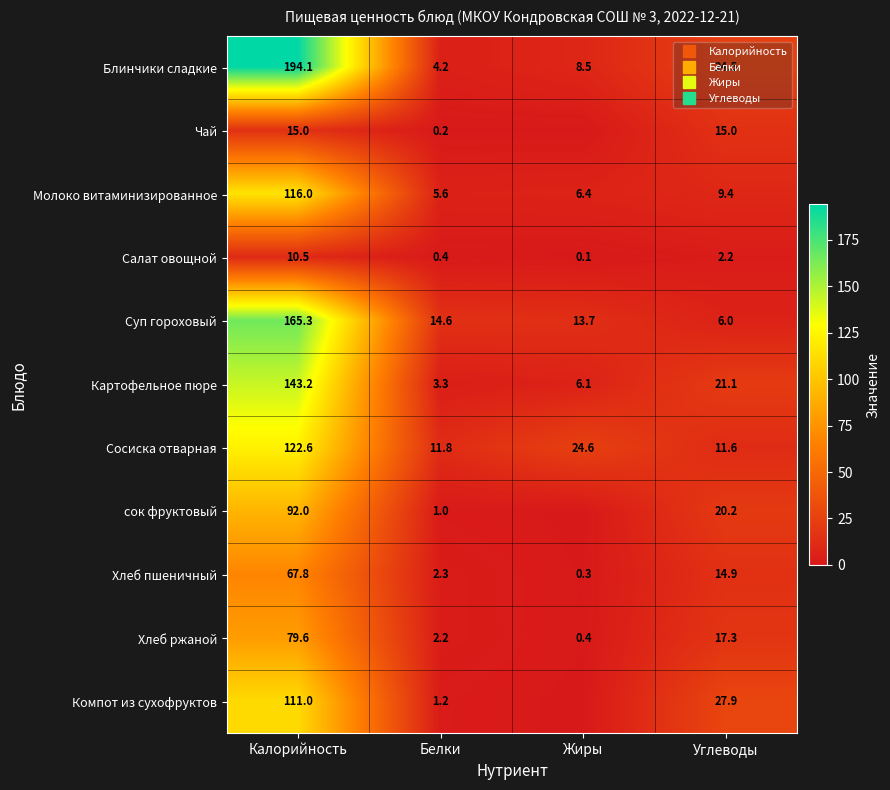

What is the highest value of the Сосиска отварная series?

122.6